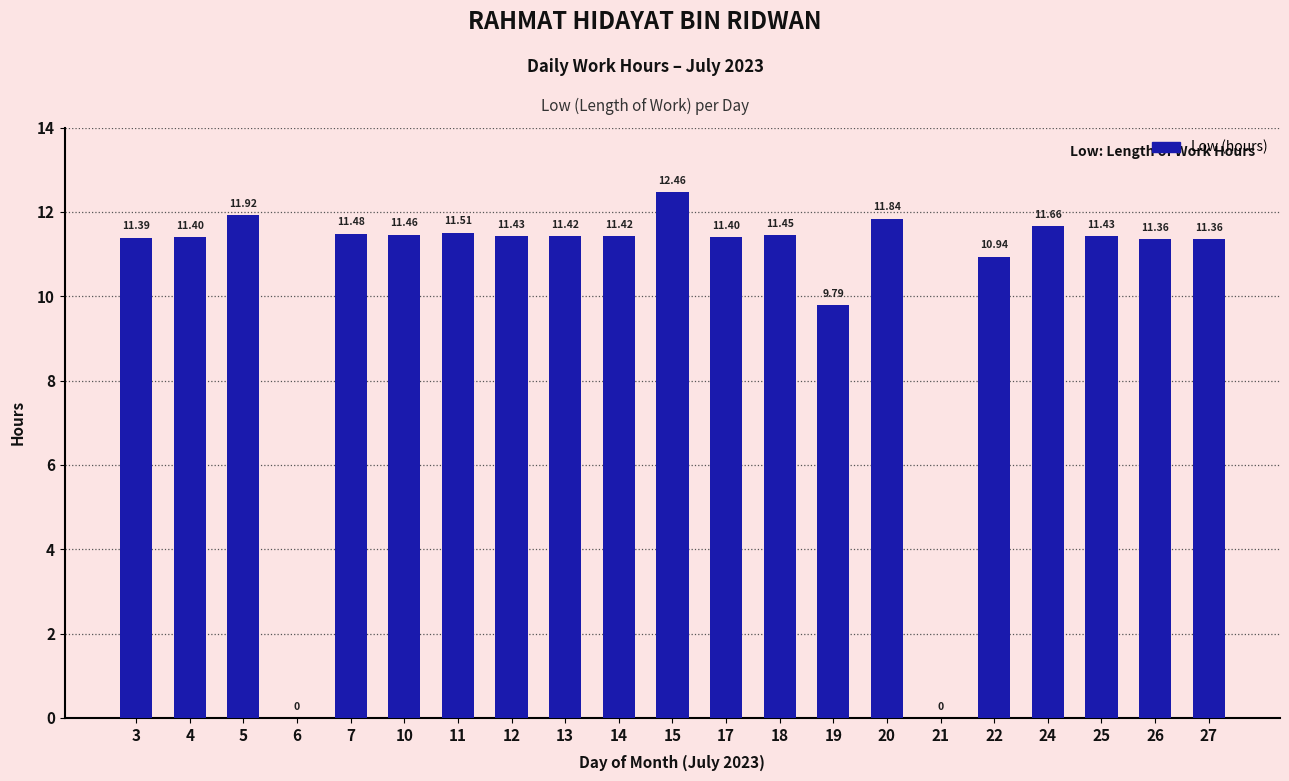

What is the sum of the values at 24 and 10?

23.1